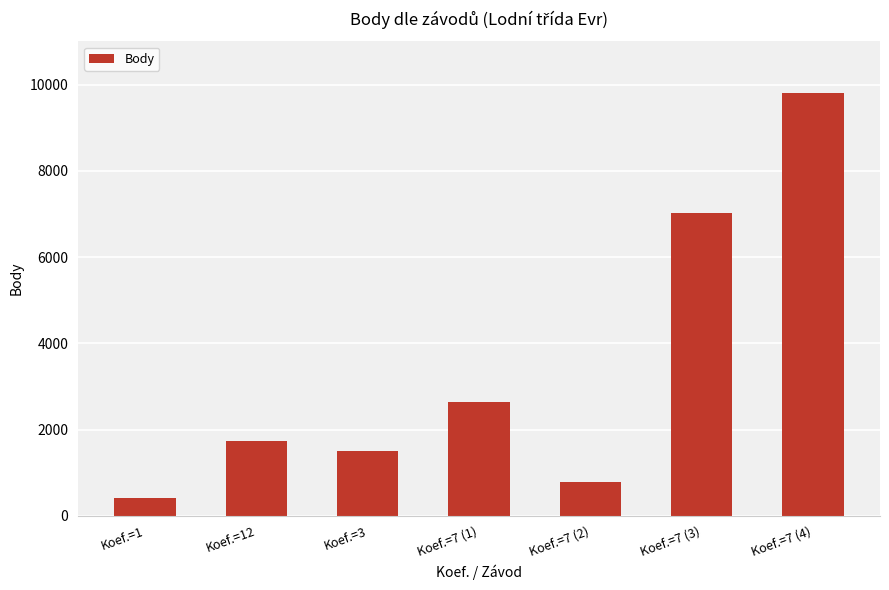

What is the change in value from Koef.=7 (1) to Koef.=7 (2)?

-1851